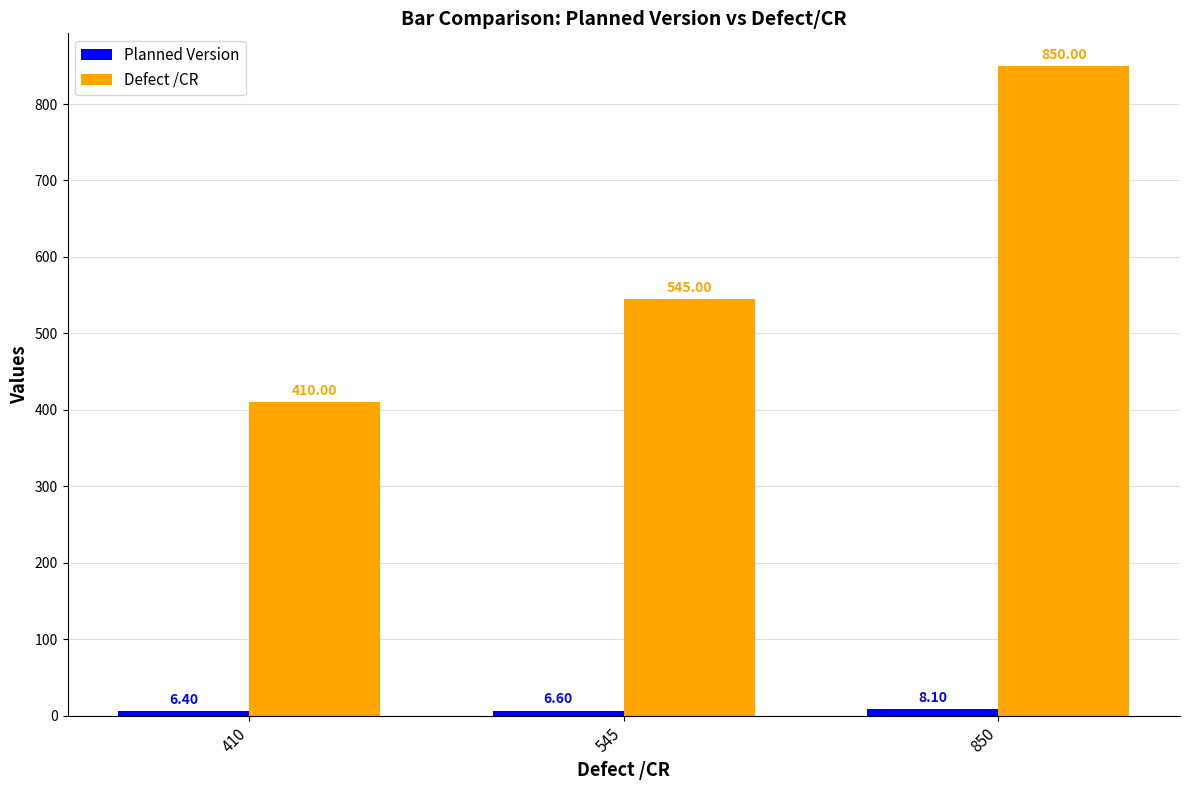

What is the difference between the Defect /CR values at 850 and 410?

440.0